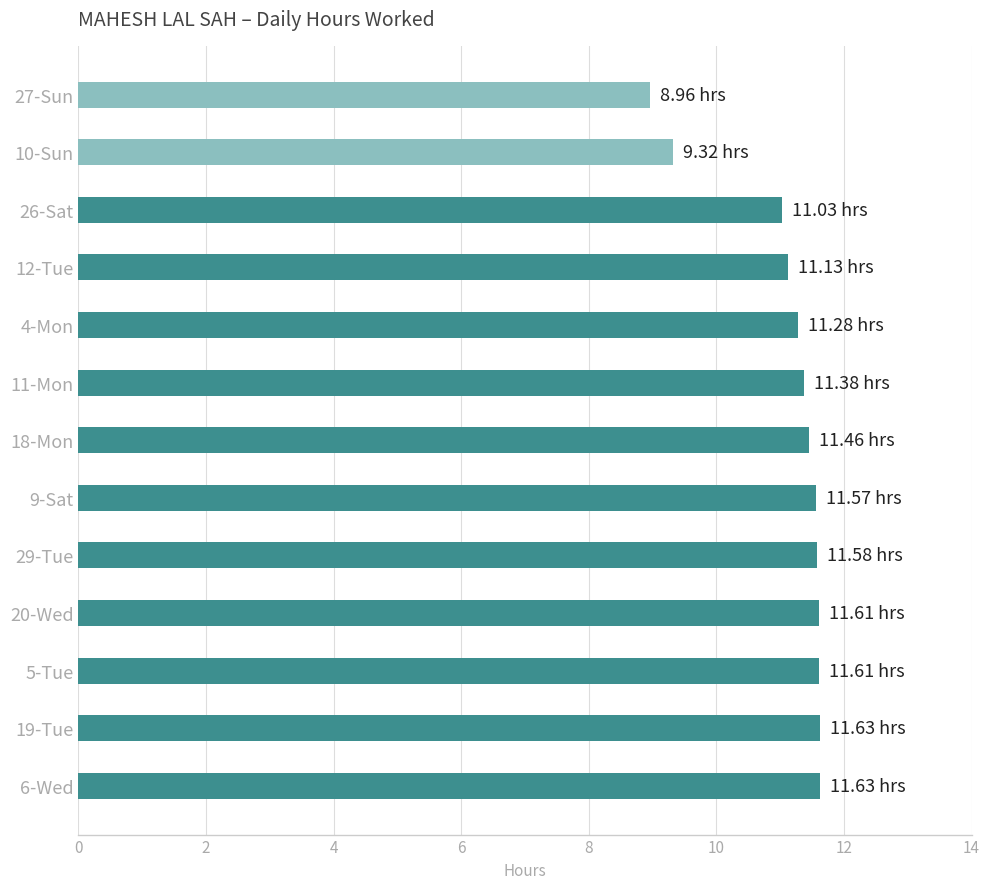

Does the chart contain stacked bars?

No